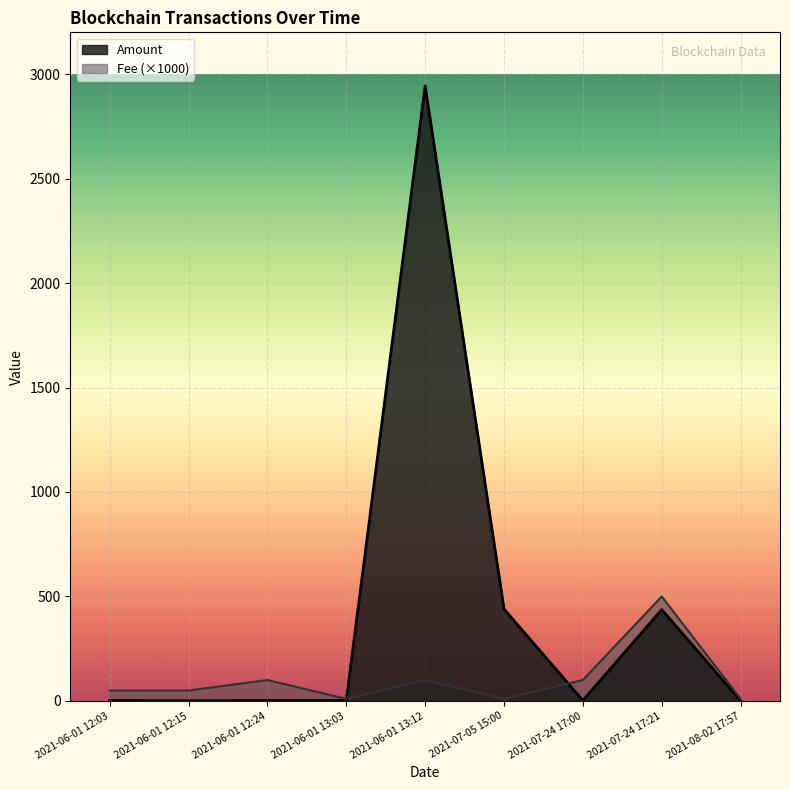

What are all the series names shown in the legend?

Amount, Fee